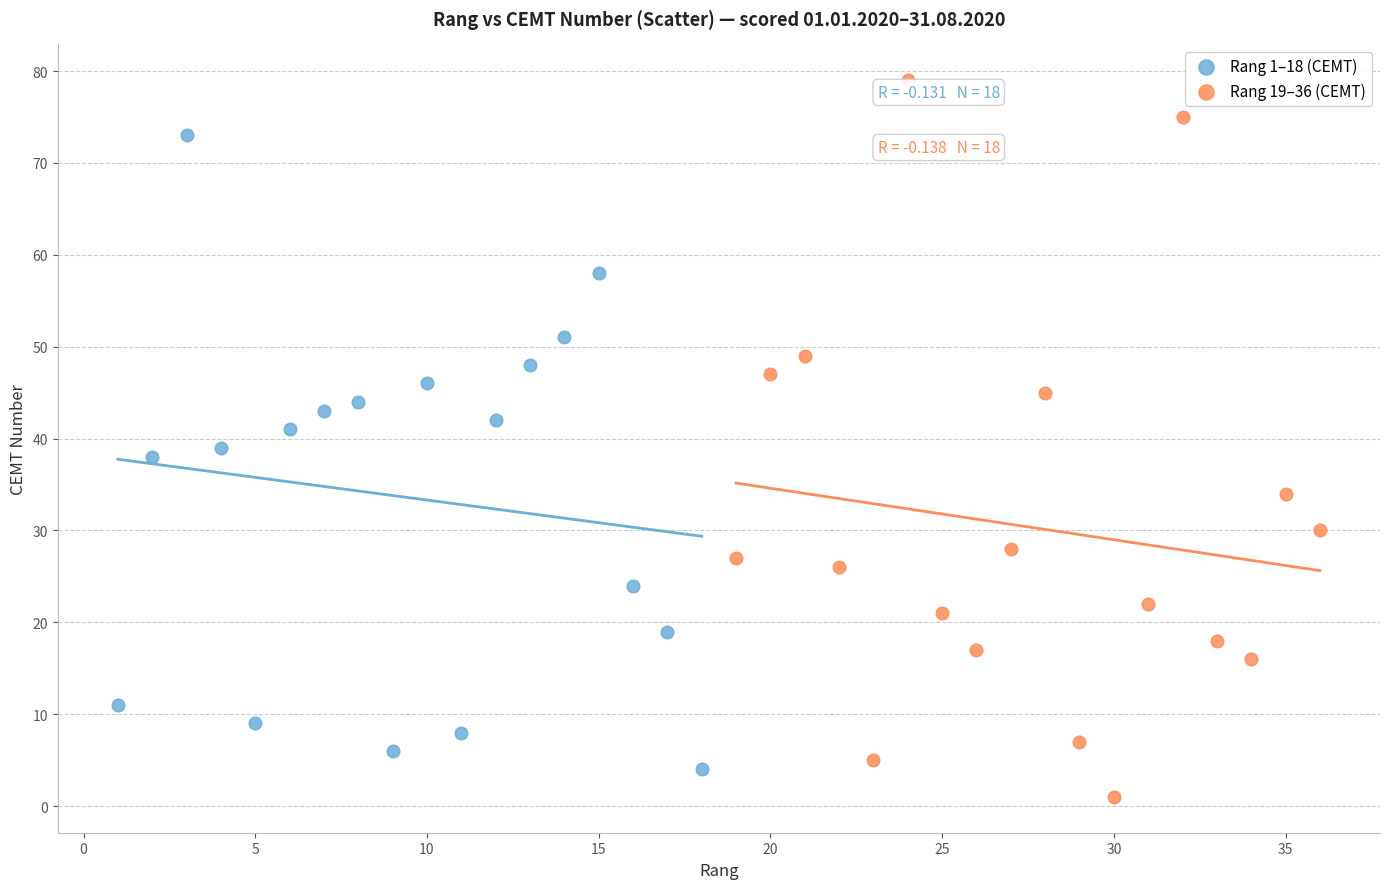

Which series has the widest spread of Y values?

Rang 19–36 (CEMT)